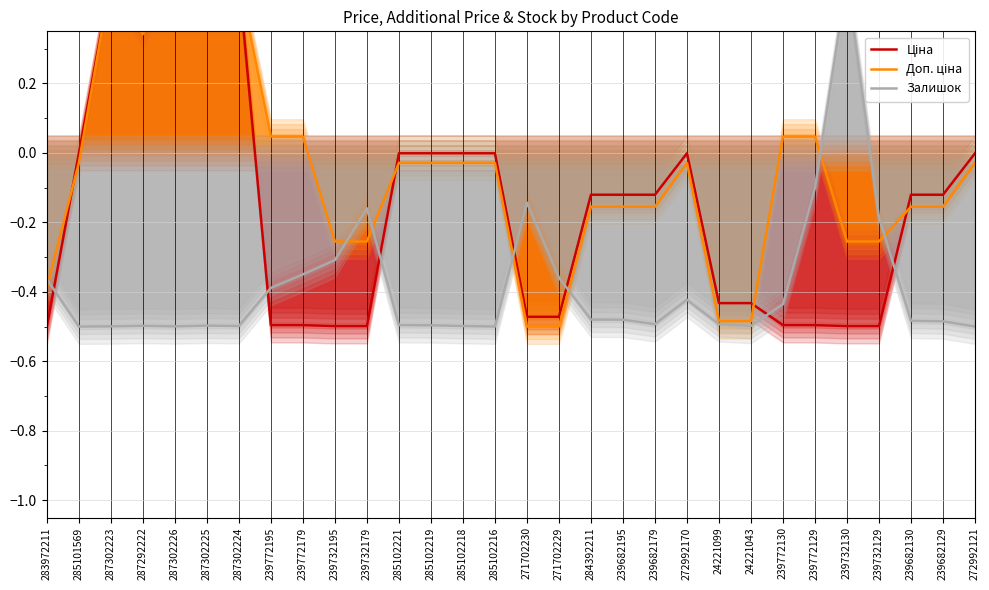

The value of Залишок at 272992121 is -0.8. True or false?

False